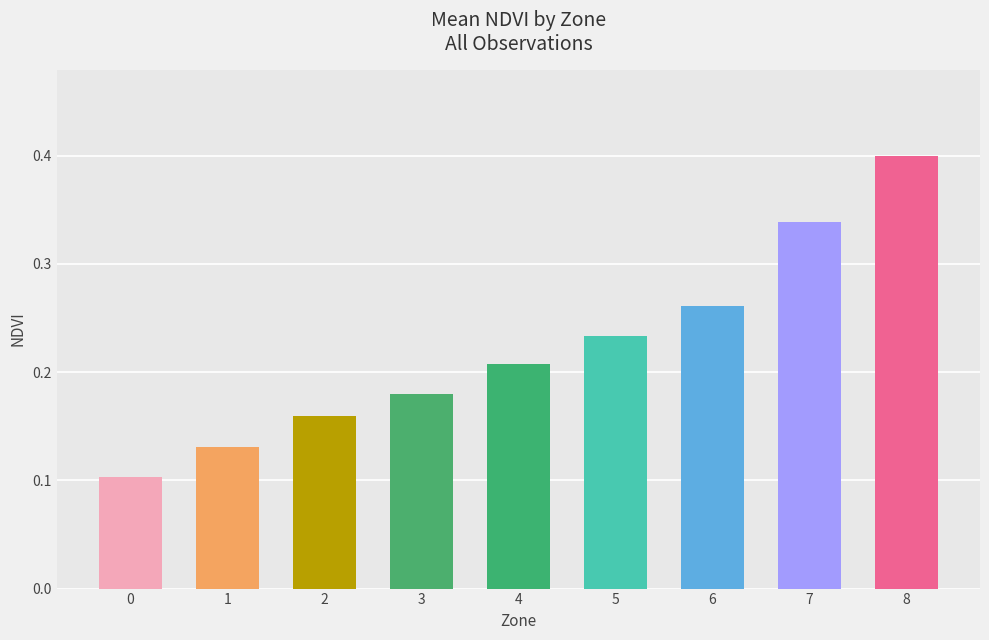

What is the maximum value shown in the chart?

0.4